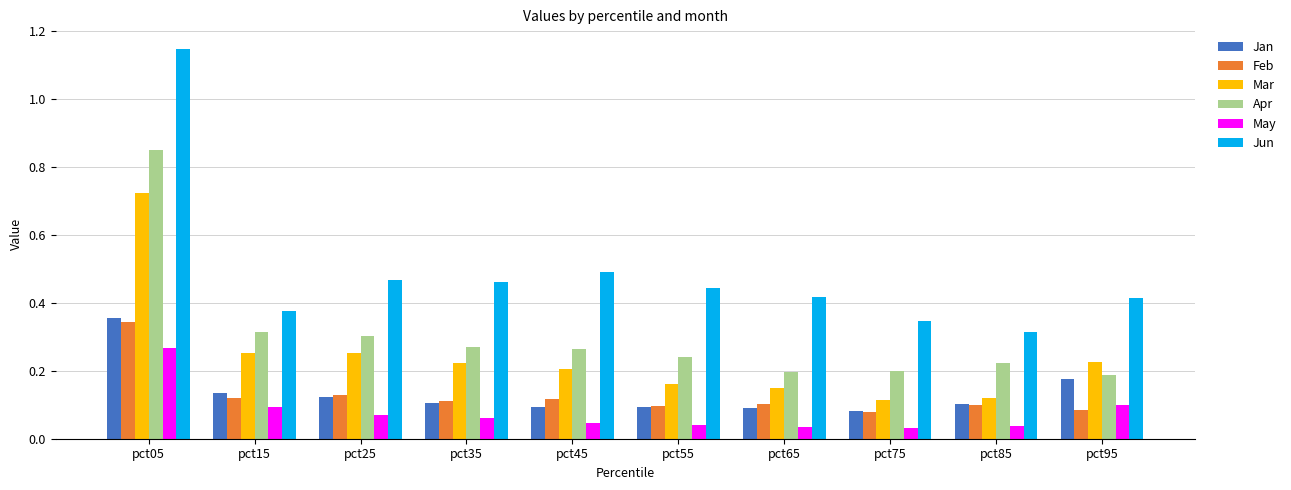

Is it true that Apr equals 0.4 at pct05?

False